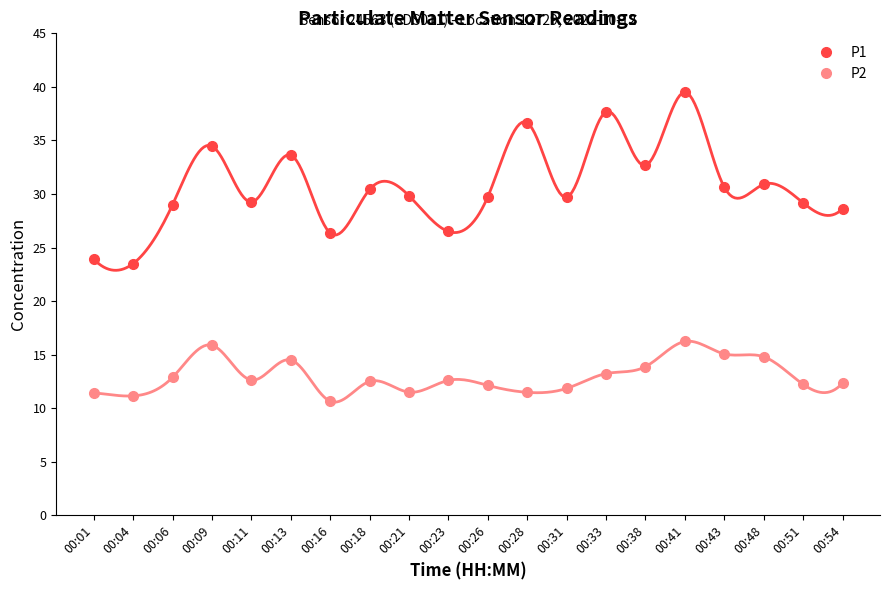

How many data points in P1 are less than 29?

5